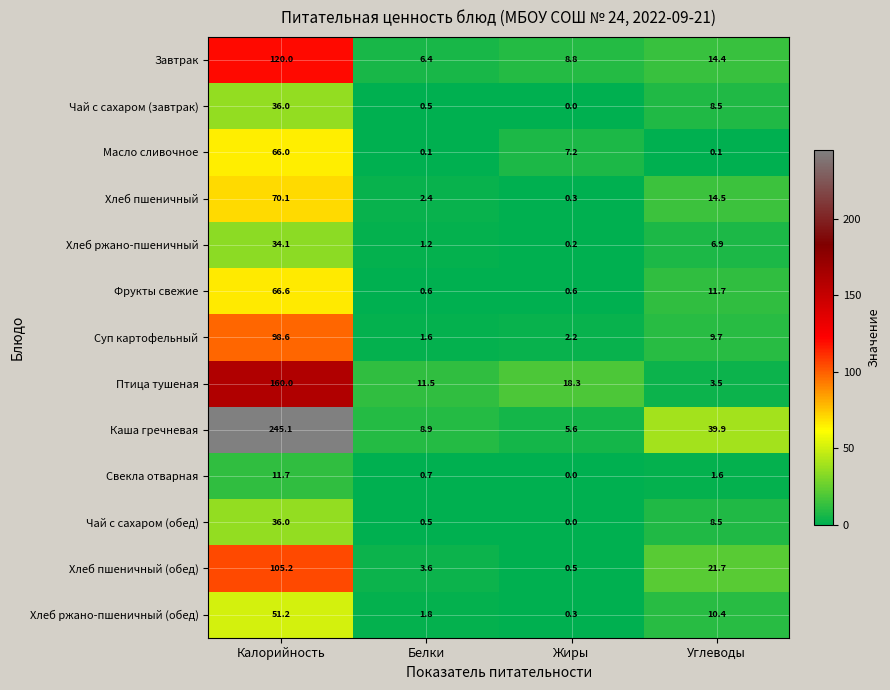

At which label does Свекла отварная reach its minimum?

Жиры